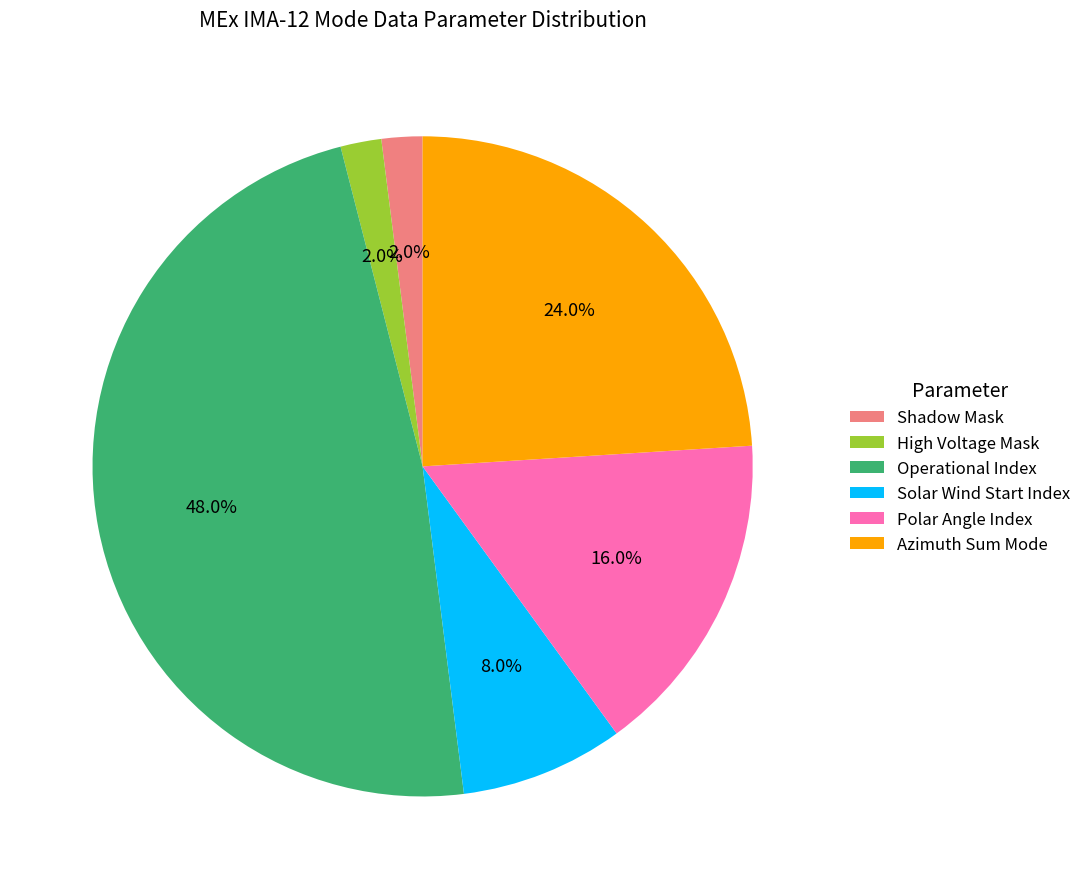

Does Solar Wind Start Index represent more than half of the total?

No